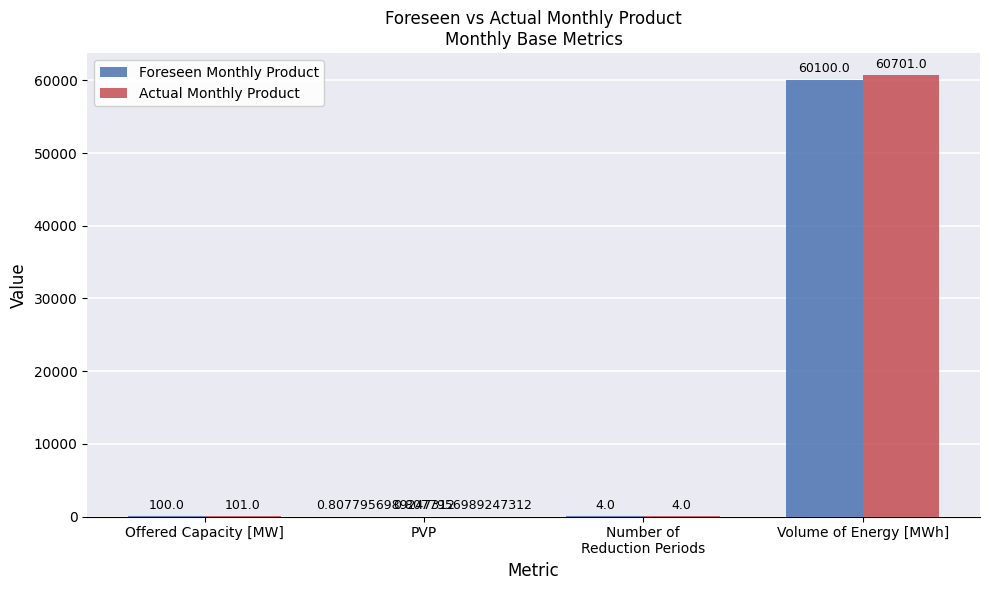

What is the average value of the Actual Monthly Product series?

15201.7